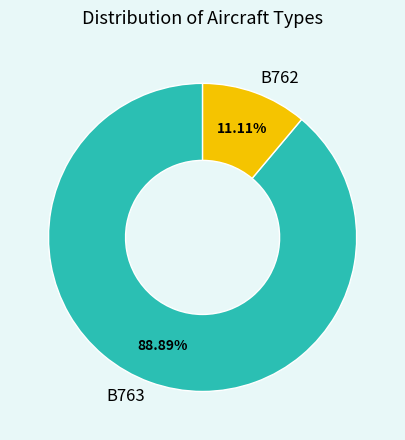

True or false: B762 accounts for 11% of the total.

True